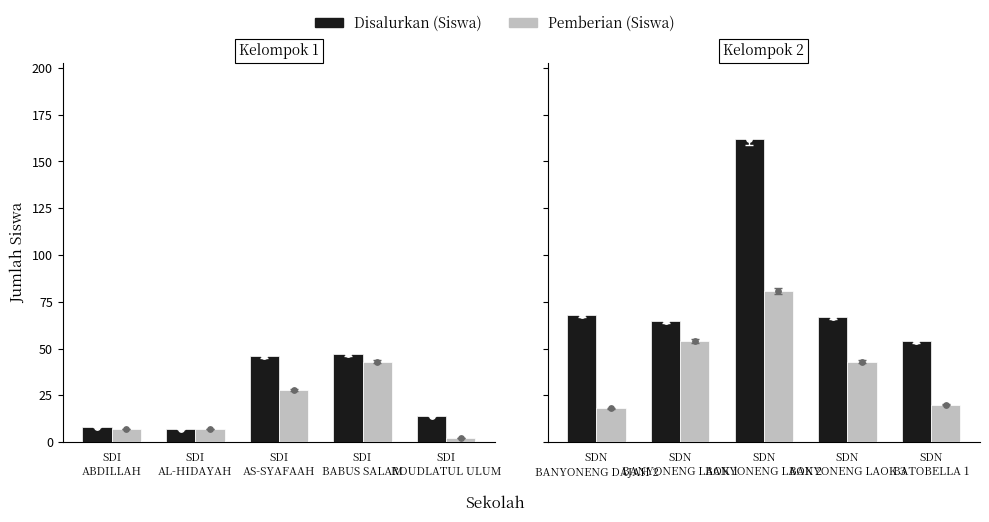

Which series reaches the minimum Y coordinate?

Pemberian (Siswa)